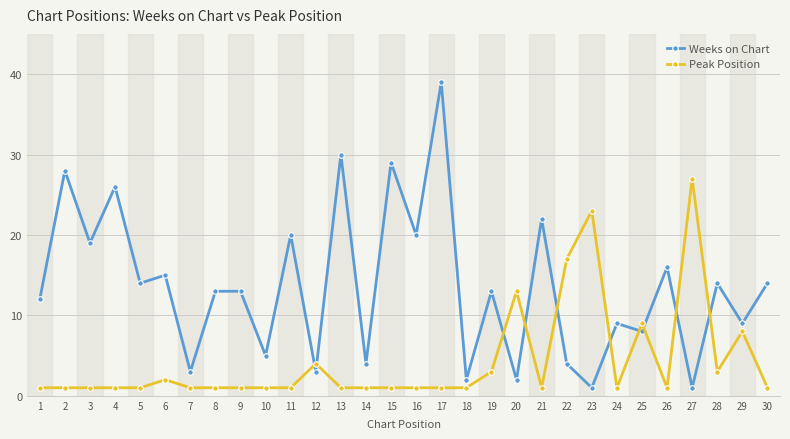

How many times do Weeks on Chart and Peak Position cross each other?

10